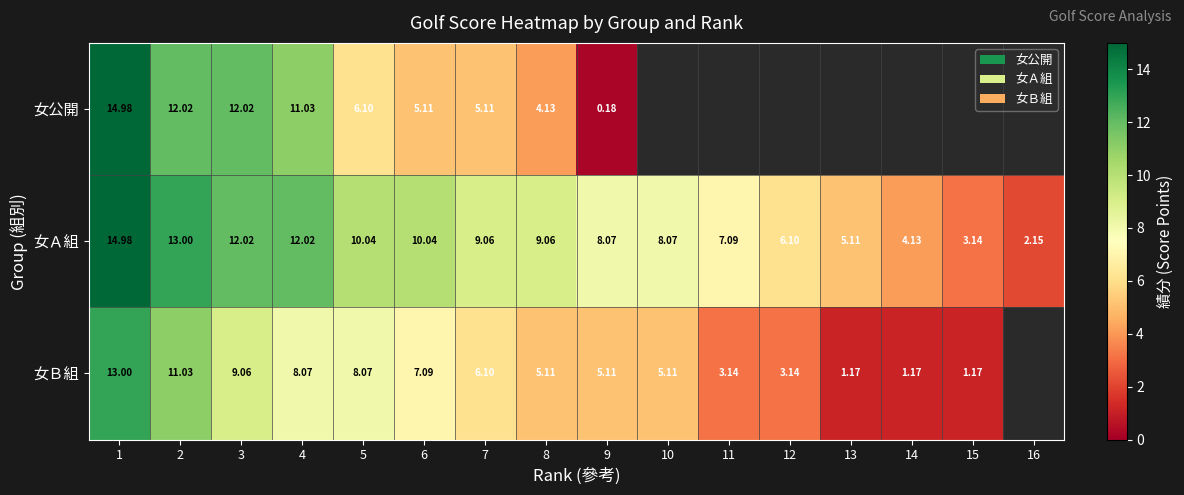

Is the value of 女Ａ組 at 11 greater than the value of 女公開 at 1?

No